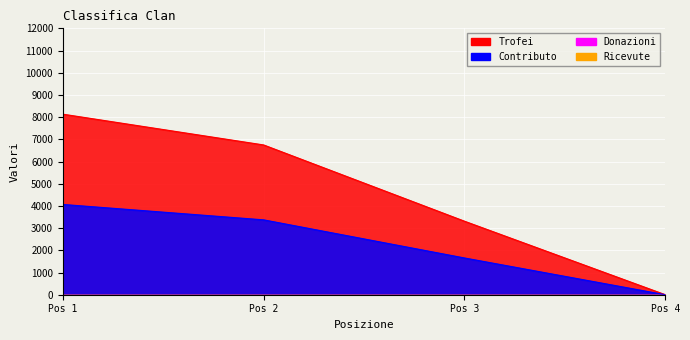

True or false: Trofei and Contributo intersect in this chart.

False